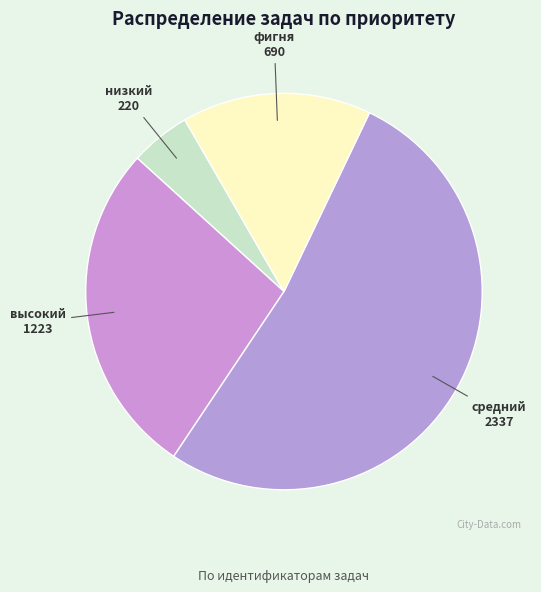

Count the number of slices in the pie.

4